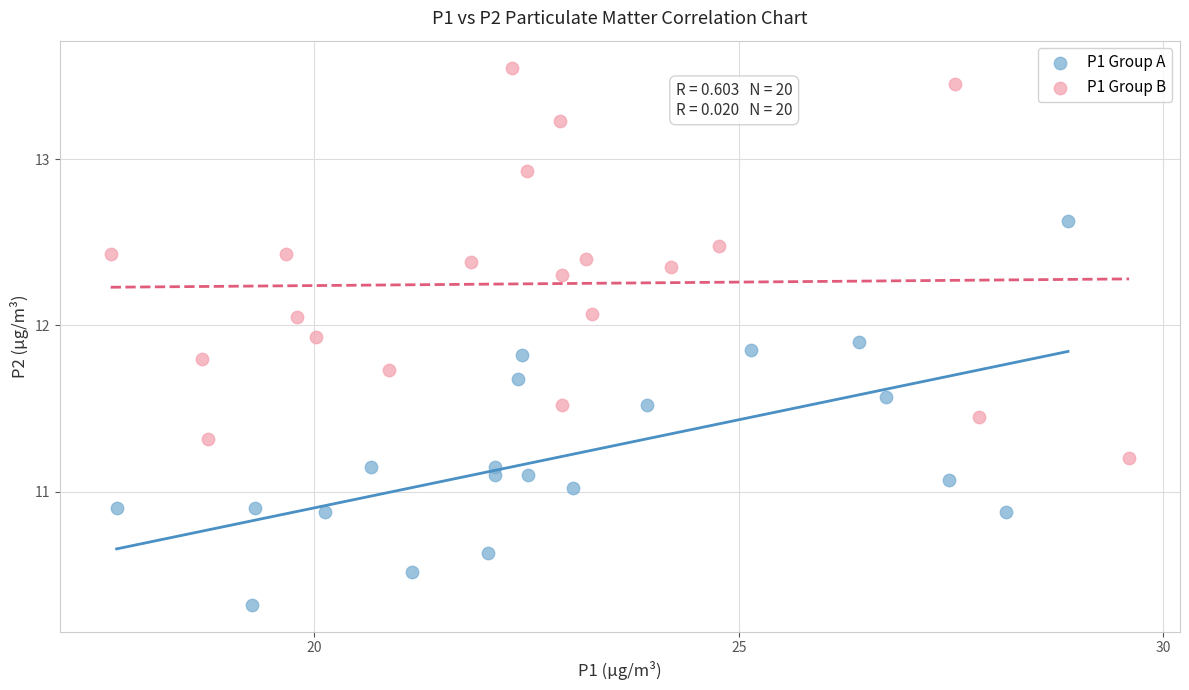

Which series reaches the minimum Y coordinate?

P1 Group A